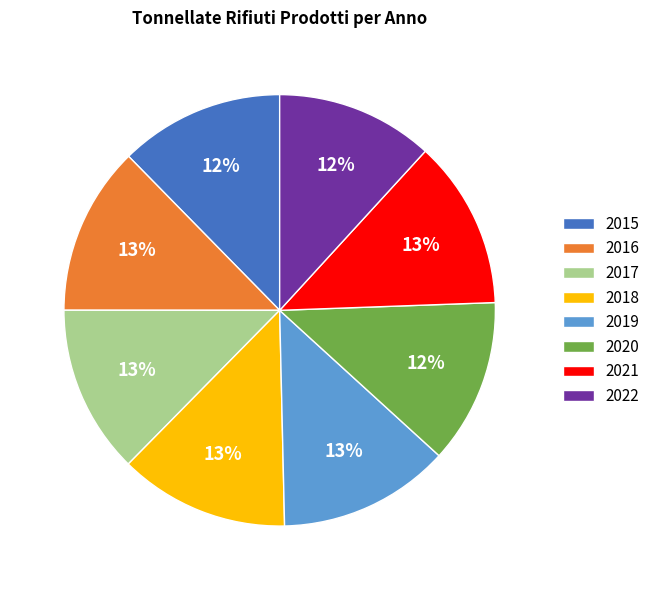

Count the number of slices in the pie.

8